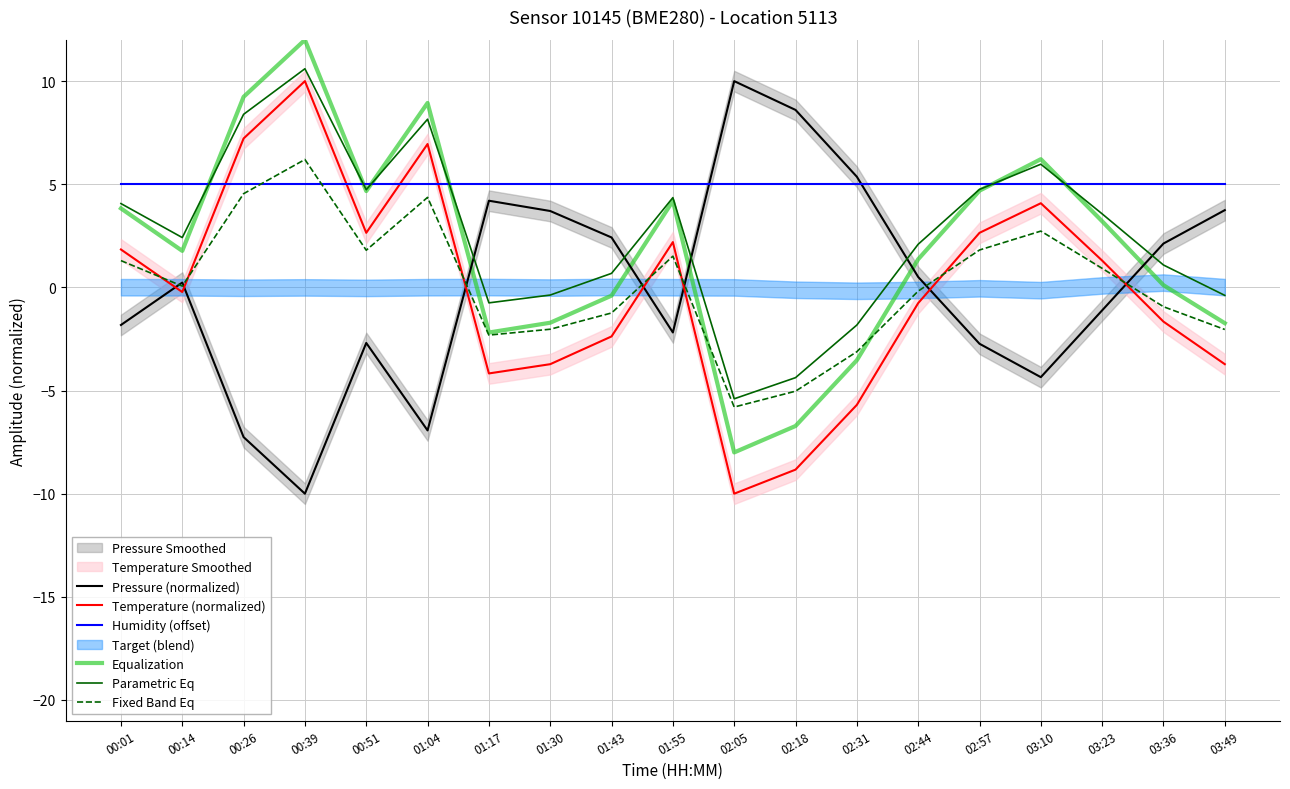

Reading left to right, list all the values displayed in this chart.

Pressure (normalized): 00:01=-1.8	00:14=0.2	00:26=-7.3	00:39=-10.0	00:51=-2.7	01:04=-6.9	01:17=4.2	01:30=3.7	01:43=2.4	01:55=-2.2	02:05=10.0	02:18=8.6	02:31=5.4	02:44=0.5	02:57=-2.7	03:10=-4.4	03:23=-1.1	03:36=2.1	03:49=3.7
Temperature (normalized): 00:01=1.8	00:14=-0.2	00:26=7.2	00:39=10.0	00:51=2.6	01:04=7.0	01:17=-4.2	01:30=-3.7	01:43=-2.4	01:55=2.2	02:05=-10.0	02:18=-8.8	02:31=-5.7	02:44=-0.8	02:57=2.6	03:10=4.1	03:23=1.3	03:36=-1.7	03:49=-3.7
Humidity (offset): 00:01=5.0	00:14=5.0	00:26=5.0	00:39=5.0	00:51=5.0	01:04=5.0	01:17=5.0	01:30=5.0	01:43=5.0	01:55=5.0	02:05=5.0	02:18=5.0	02:31=5.0	02:44=5.0	02:57=5.0	03:10=5.0	03:23=5.0	03:36=5.0	03:49=5.0
Equalization: 00:01=3.8	00:14=1.8	00:26=9.2	00:39=12.0	00:51=4.7	01:04=8.9	01:17=-2.2	01:30=-1.7	01:43=-0.4	01:55=4.2	02:05=-8.0	02:18=-6.7	02:31=-3.5	02:44=1.4	02:57=4.7	03:10=6.2	03:23=3.2	03:36=0.1	03:49=-1.7
Parametric Eq: 00:01=4.1	00:14=2.4	00:26=8.4	00:39=10.6	00:51=4.7	01:04=8.2	01:17=-0.7	01:30=-0.4	01:43=0.7	01:55=4.4	02:05=-5.4	02:18=-4.4	02:31=-1.8	02:44=2.1	02:57=4.8	03:10=6.0	03:23=3.6	03:36=1.1	03:49=-0.4
Fixed Band Eq: 00:01=1.3	00:14=0.1	00:26=4.5	00:39=6.2	00:51=1.8	01:04=4.4	01:17=-2.3	01:30=-2.0	01:43=-1.2	01:55=1.5	02:05=-5.8	02:18=-5.0	02:31=-3.1	02:44=-0.2	02:57=1.8	03:10=2.7	03:23=0.9	03:36=-0.9	03:49=-2.0